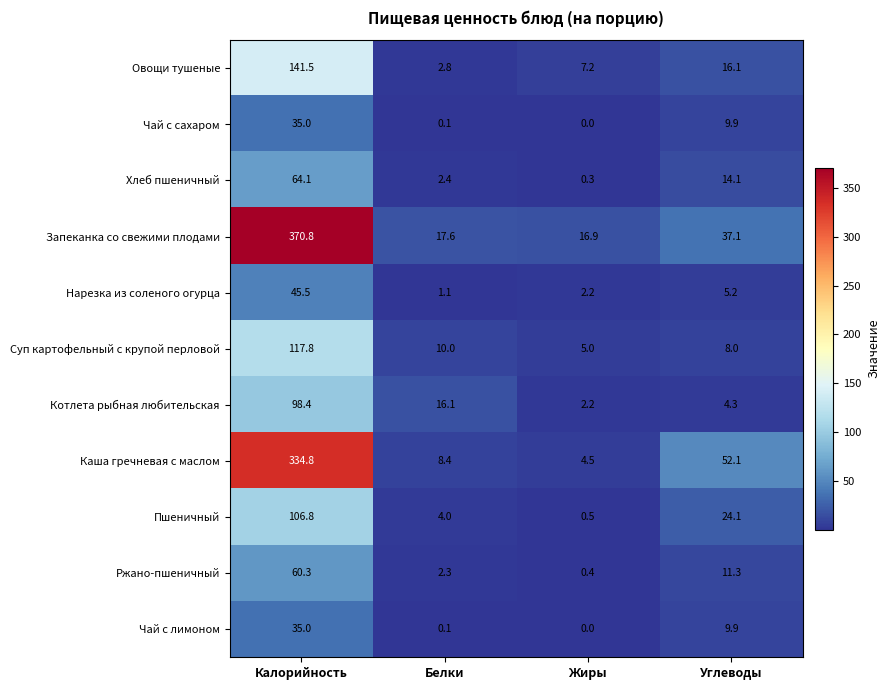

What is the approximate value of Суп картофельный с крупой перловой at Белки?

10.0